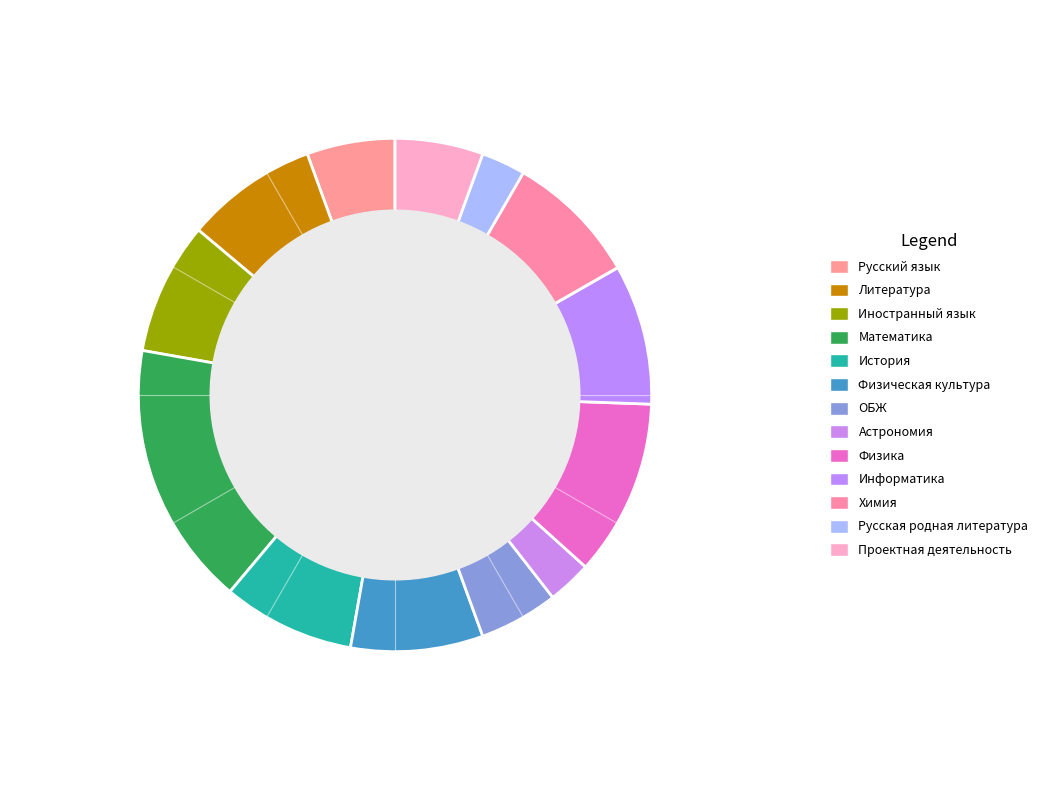

How many slices are in this pie chart?

13